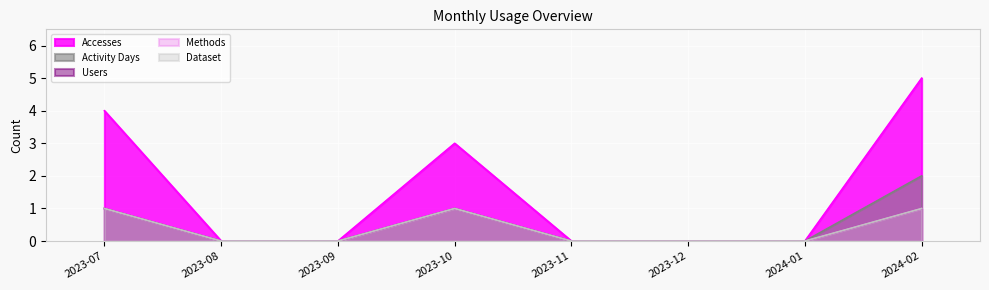

What is the difference between the maximum and second lowest values in the Users series?

1